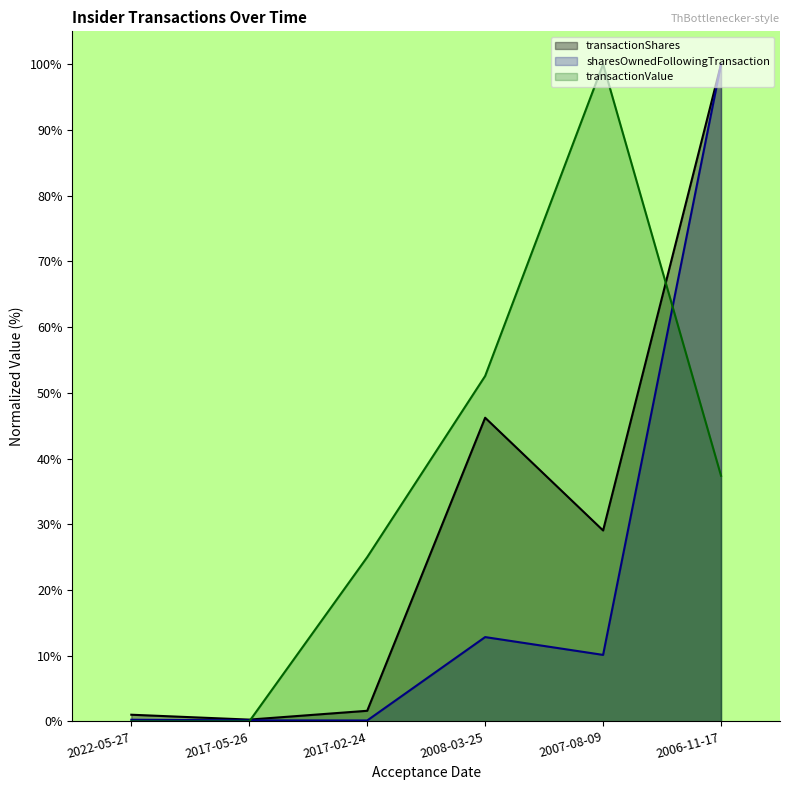

What is the sum of the sharesOwnedFollowingTransaction values at 2017-05-26 and 2022-05-27?

0.4